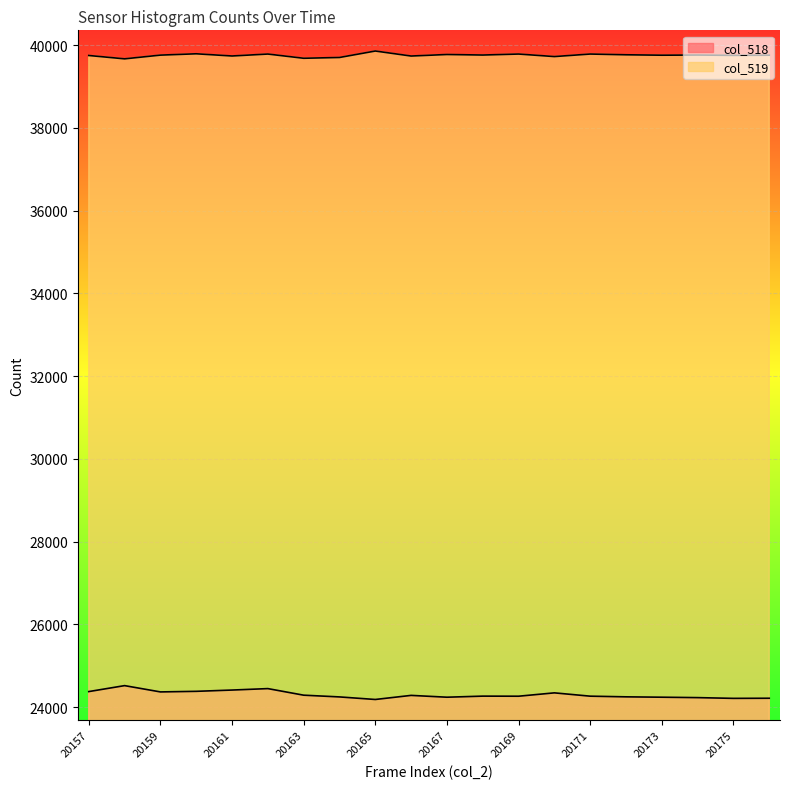

Where does the col_518 series first go above 24265?

20157